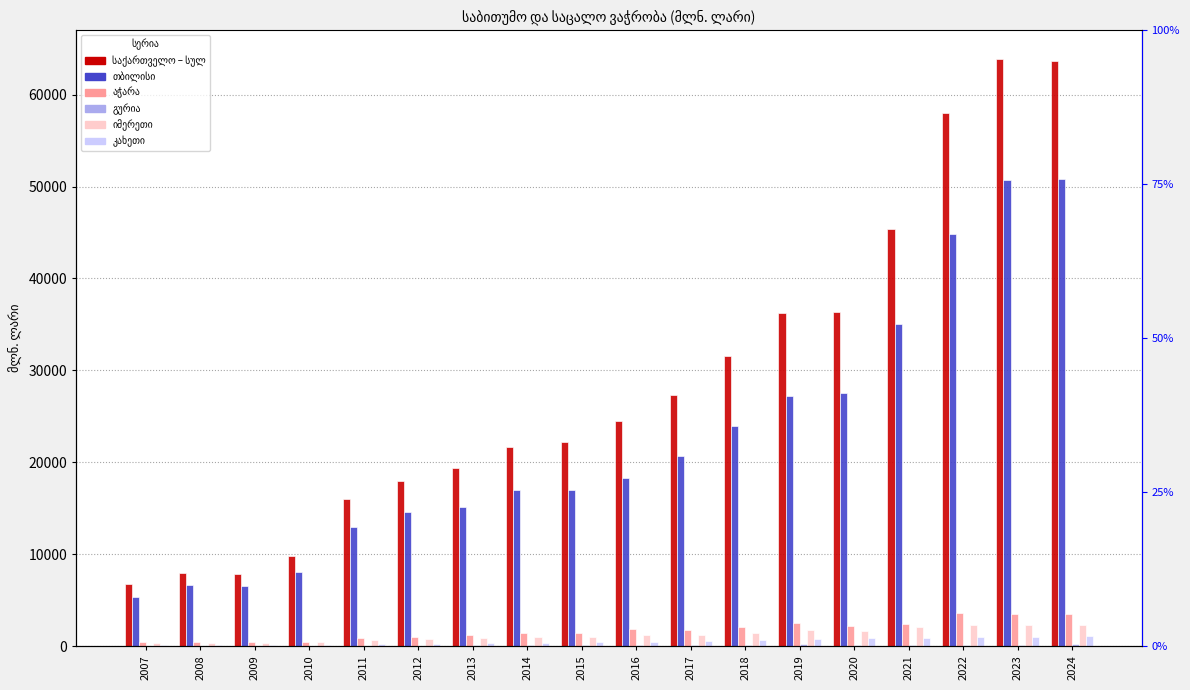

Read the კახეთი value at 2024.

1075.9